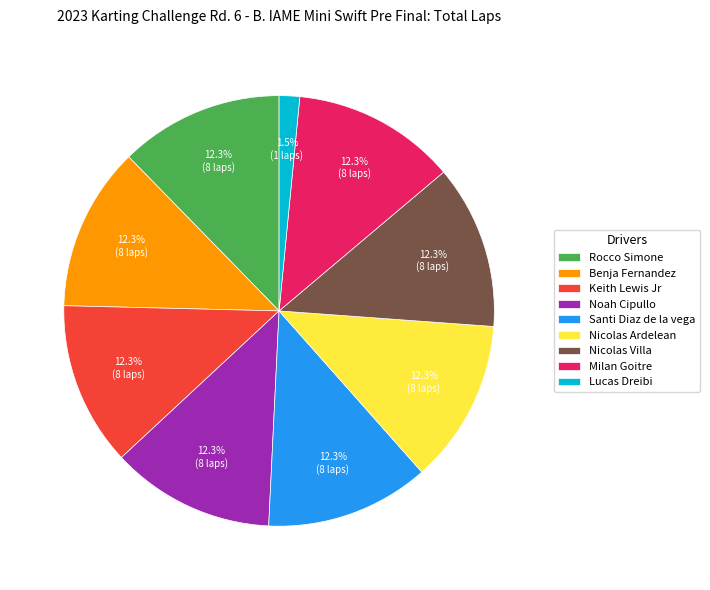

Is there any slice that represents more than half of the pie?

No